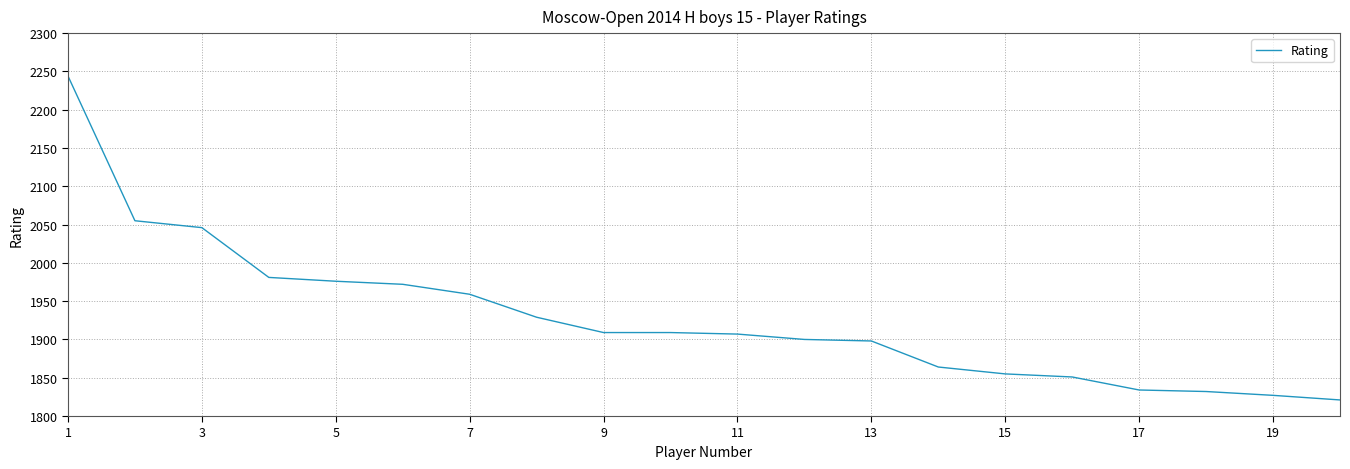

What is the maximum value shown in the chart?

2244